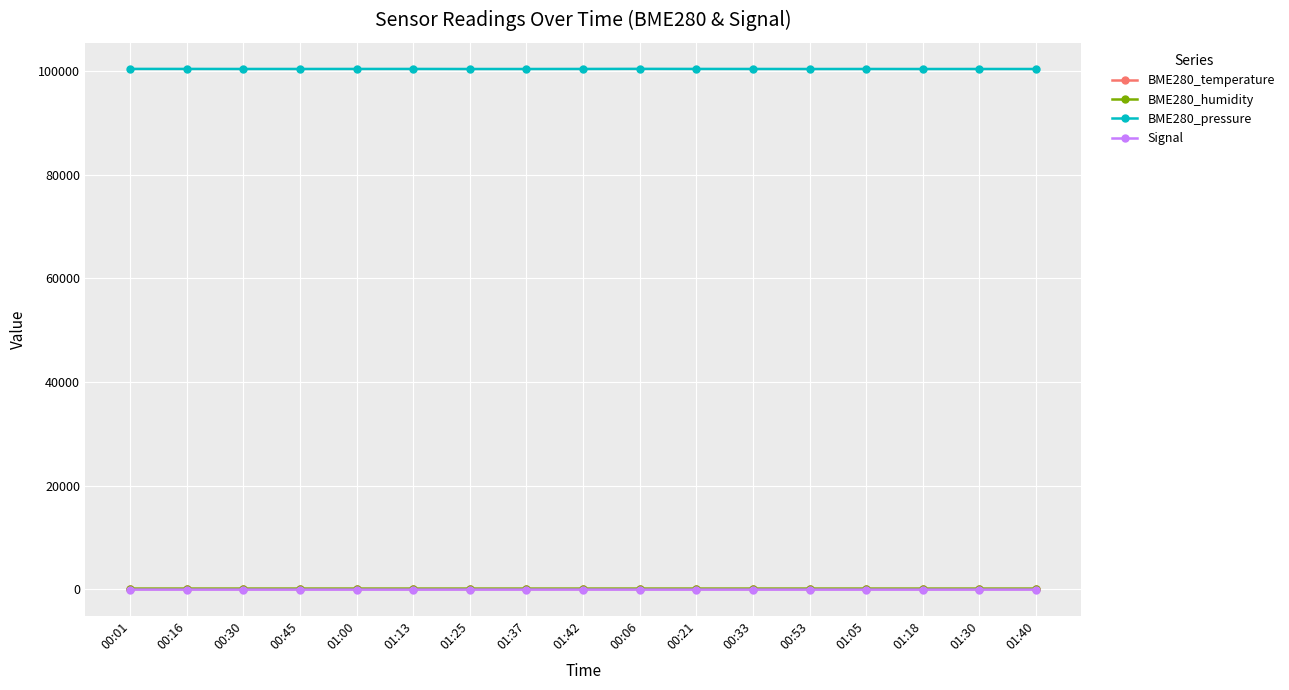

What is the difference between the maximum and minimum values in the BME280_pressure series?

26.3